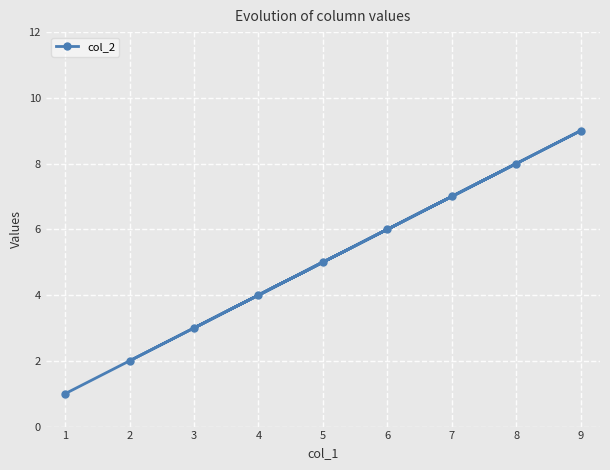

List the labels in order of value, smallest first.

1, 2, 3, 4, 5, 6, 7, 8, 9